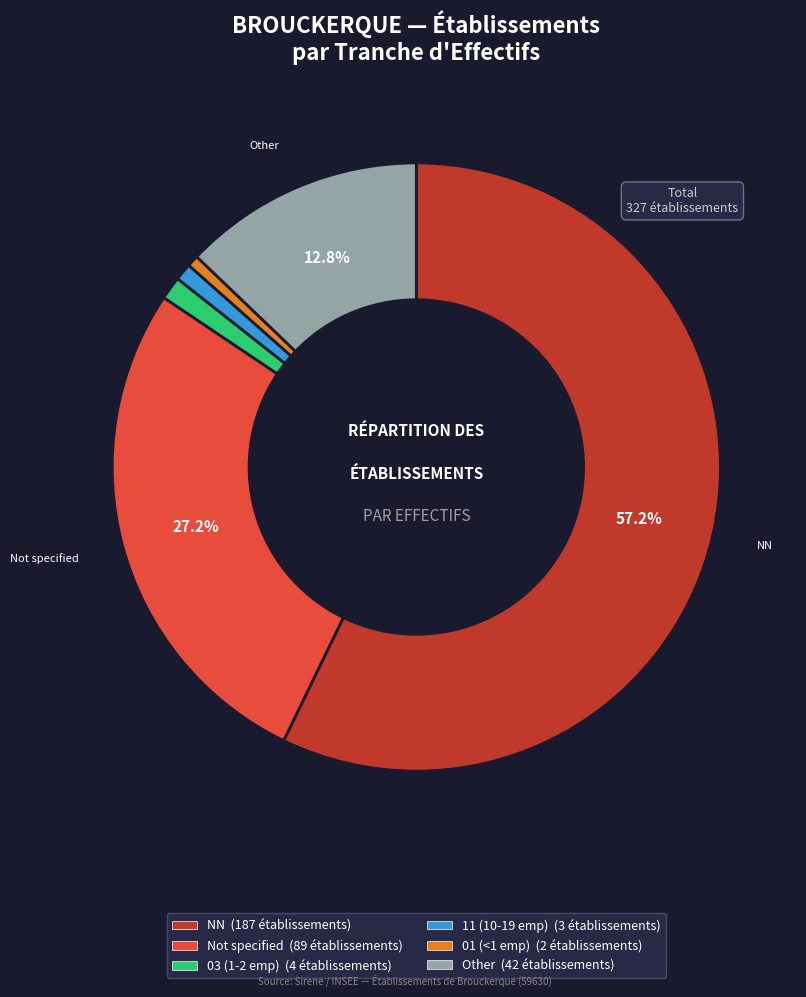

Does any single category account for the majority?

Yes